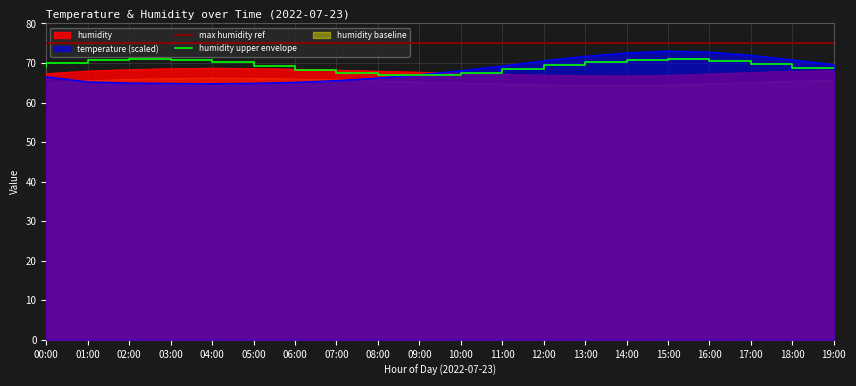

At which category does temperature reach its first local valley?

04:00